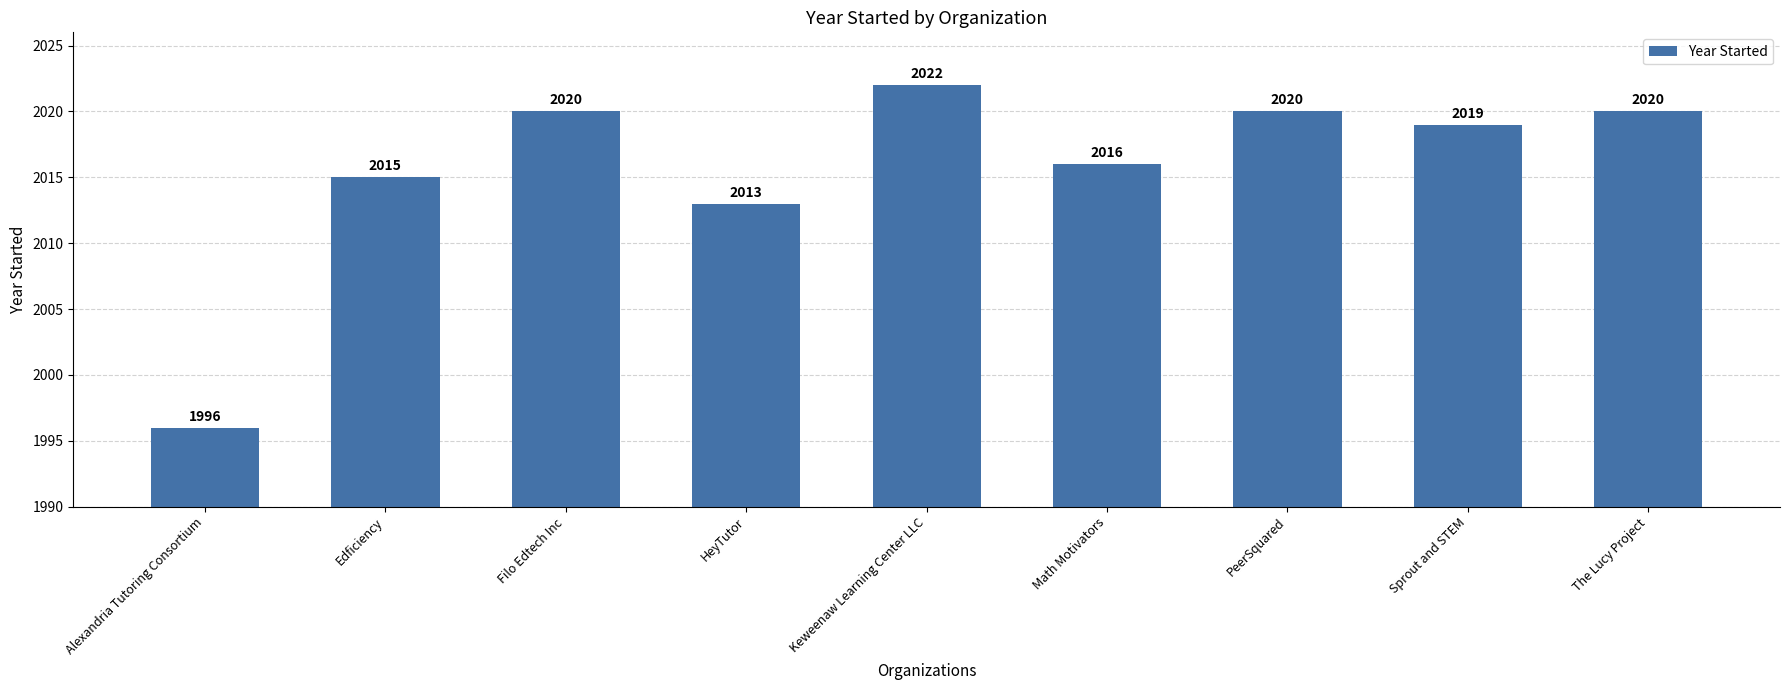

Which has a higher value, Math Motivators or Keweenaw Learning Center LLC?

Keweenaw Learning Center LLC